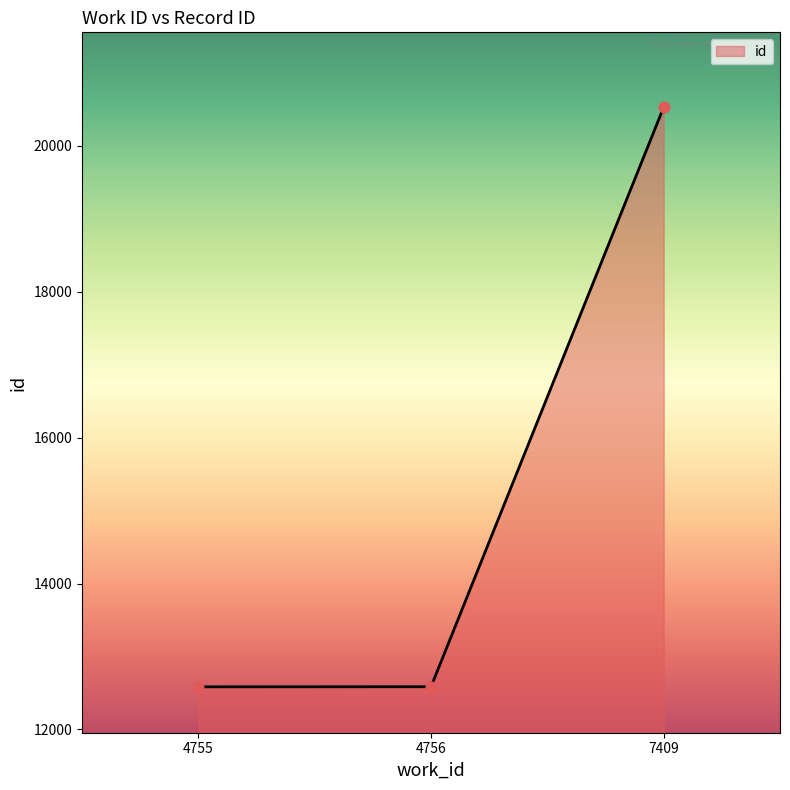

Which has a higher value, 4756 or 7409?

7409